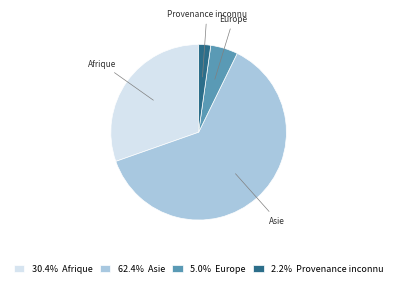

Approximately how many times larger is the value at Asie compared to Afrique?

2.1